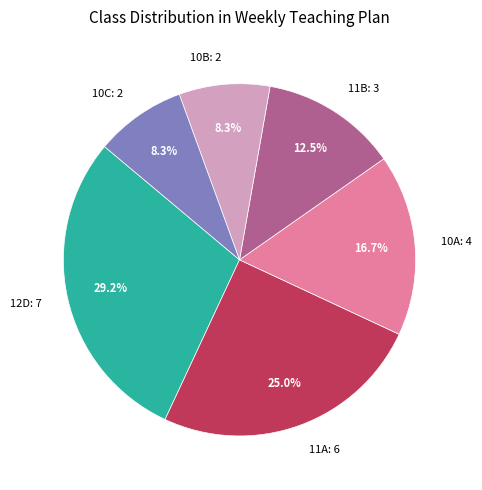

Combined, what portion of the pie is 10A: 4 and 11A: 6?

41.7%